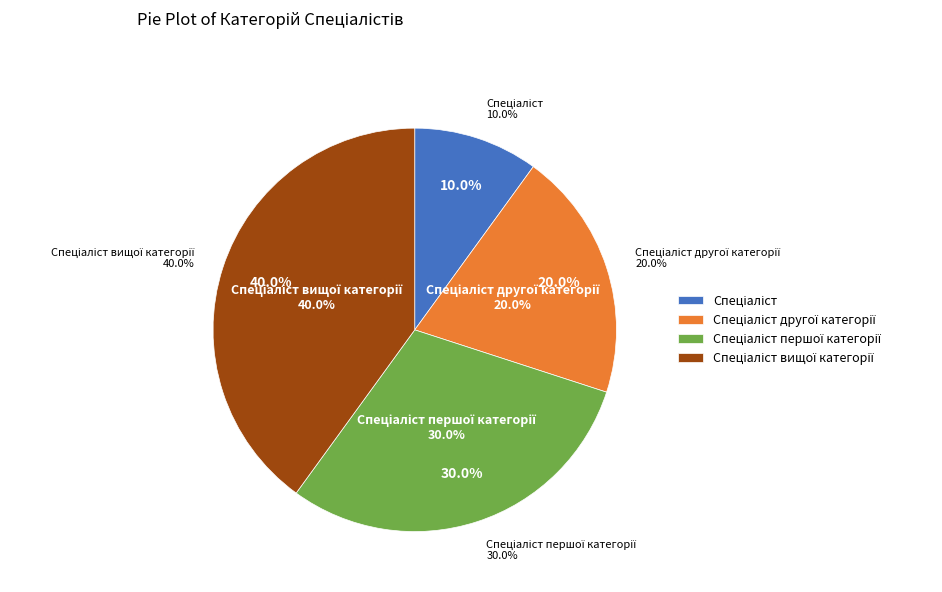

What percentage is the Спеціаліст вищої категорії slice, to the nearest percent?

40%